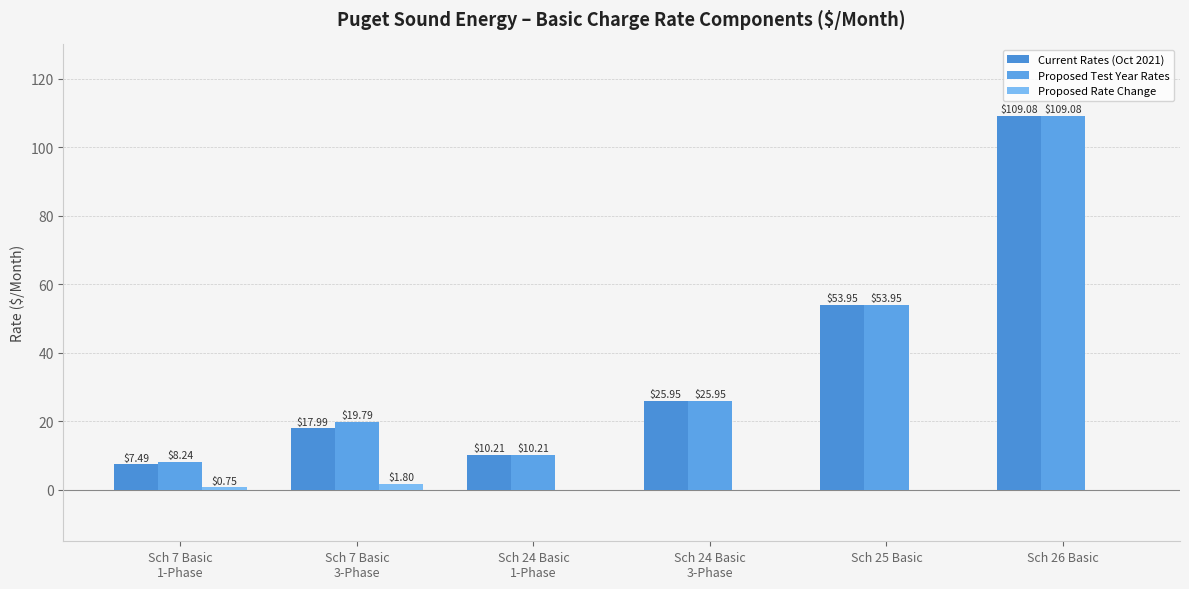

The Current Rates (Oct 2021) series shows 84.5 at Sch 25 Basic. True or false?

False